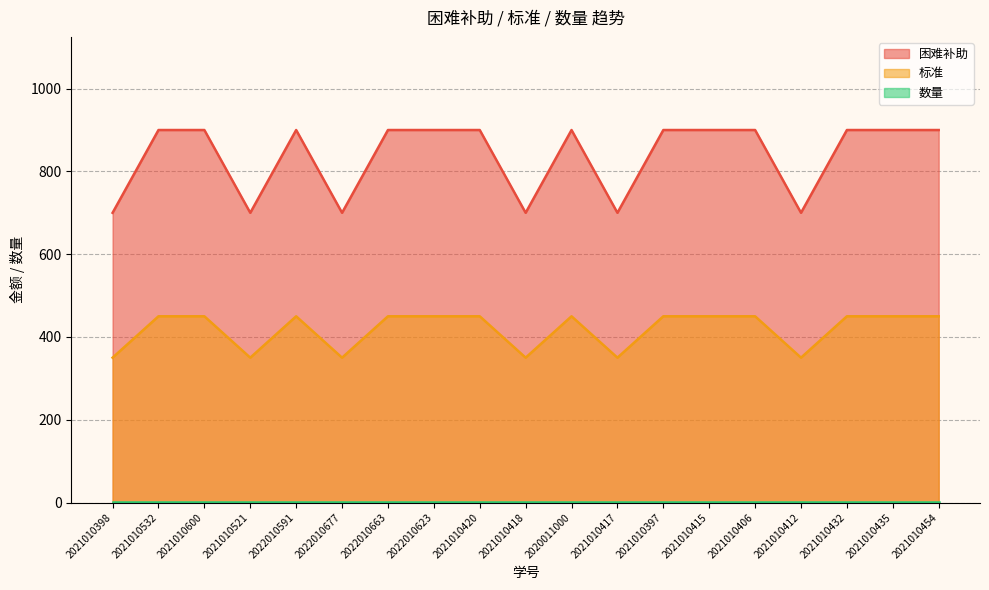

What is the sum of the 标准 values at 2022010623 and 2021010432?

900